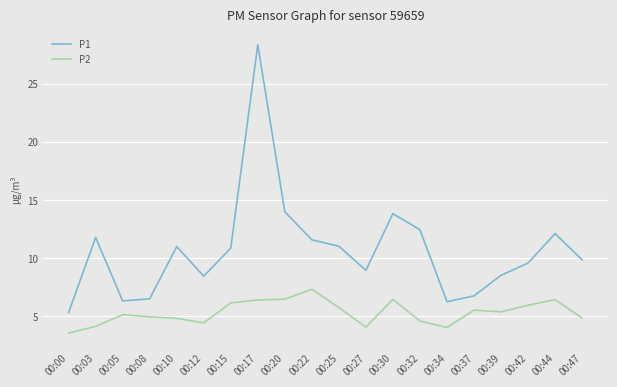

True or false: P1 and P2 intersect in this chart.

False